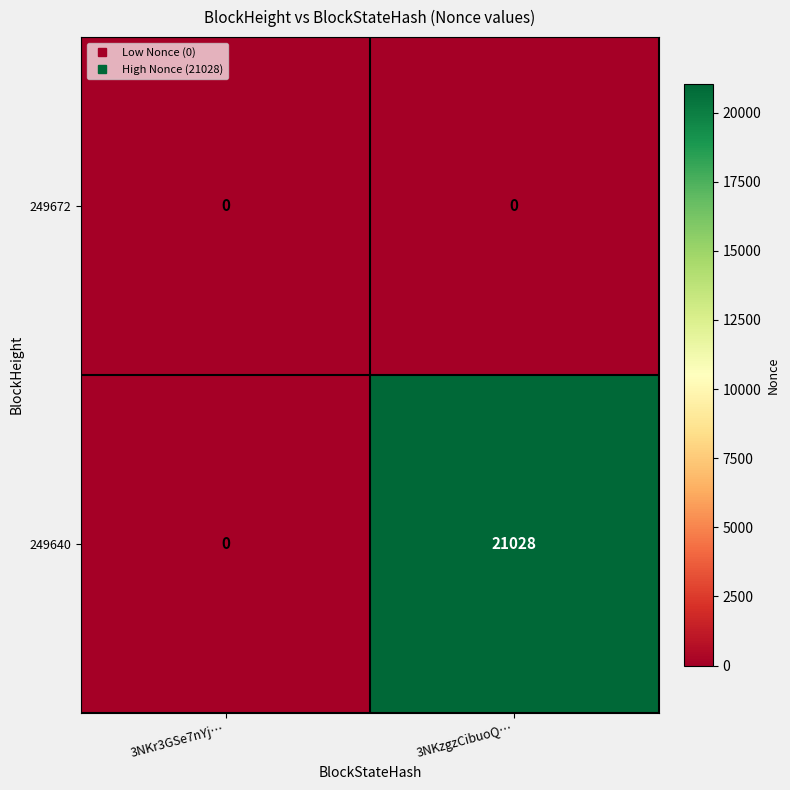

Reading left to right, list all the values displayed in this chart.

249672: 0	0
249640: 0	21028